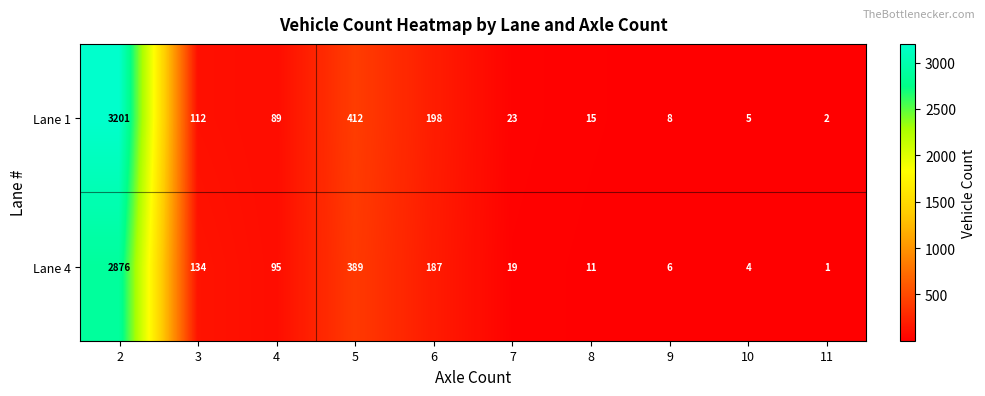

Reading right to left, list all the values displayed in this chart.

Lane 1: 11=2	10=5	9=8	8=15	7=23	6=198	5=412	4=89	3=112	2=3201
Lane 4: 11=1	10=4	9=6	8=11	7=19	6=187	5=389	4=95	3=134	2=2876